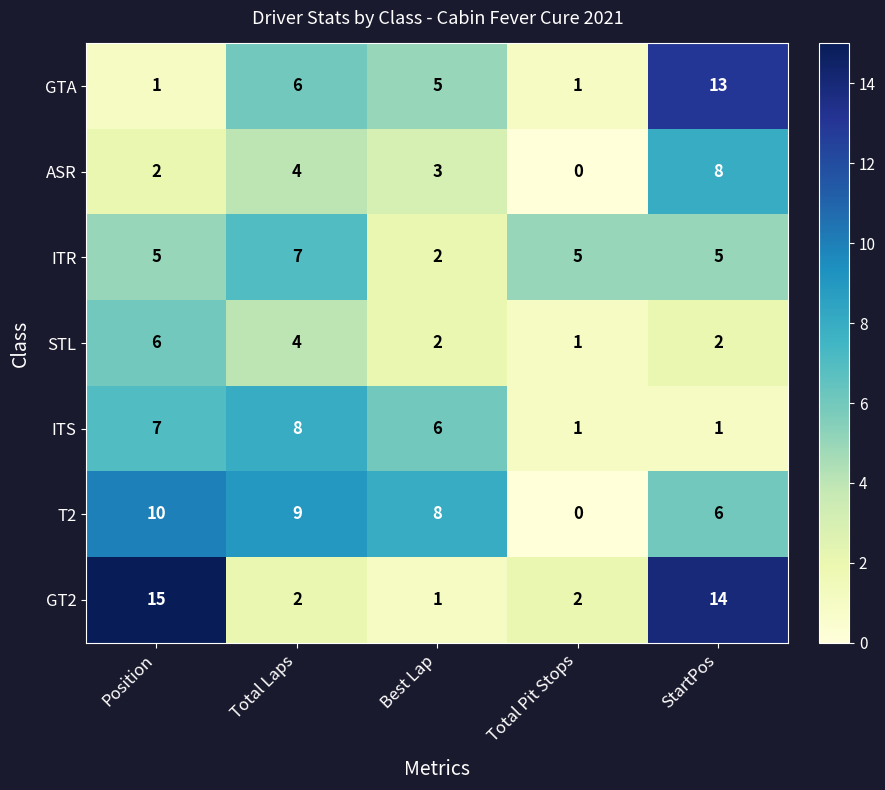

What is the sum of all T2 values?

33